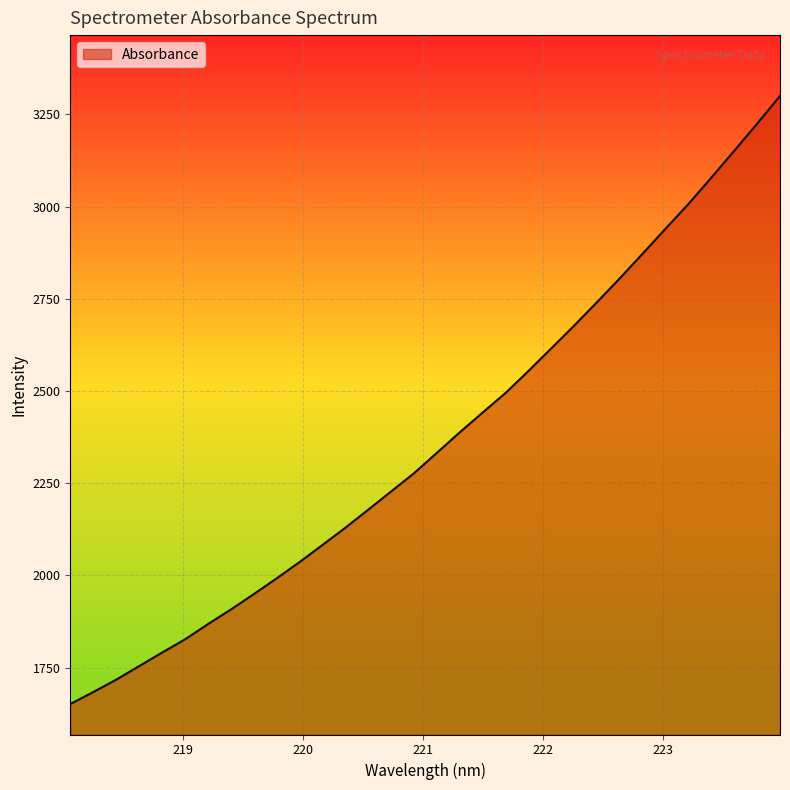

What is the difference between the maximum and minimum values?

1648.7